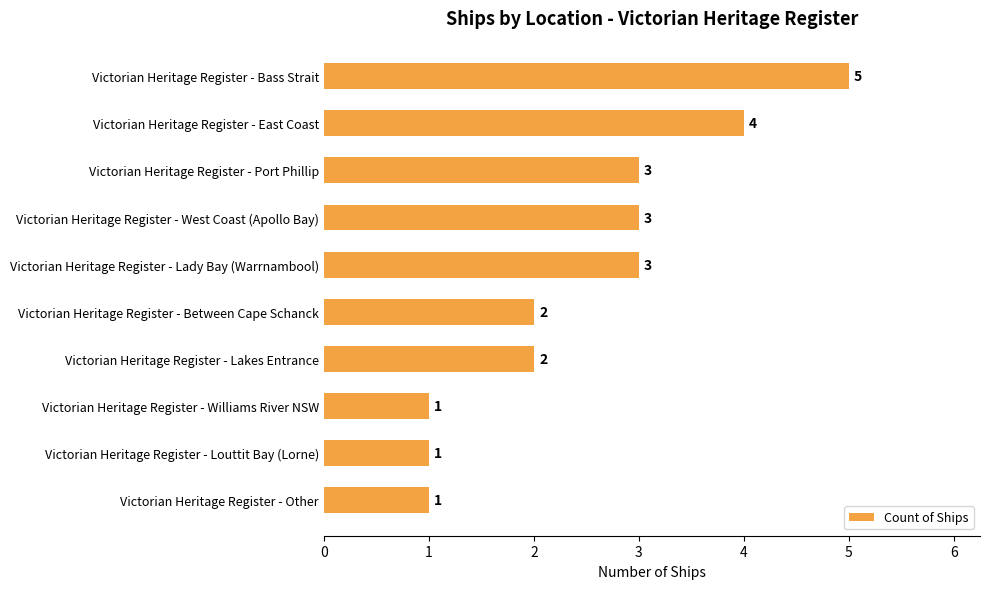

What is the ratio of the value at Victorian Heritage Register - Other to the value at Victorian Heritage Register - Between Cape Schanck?

0.5